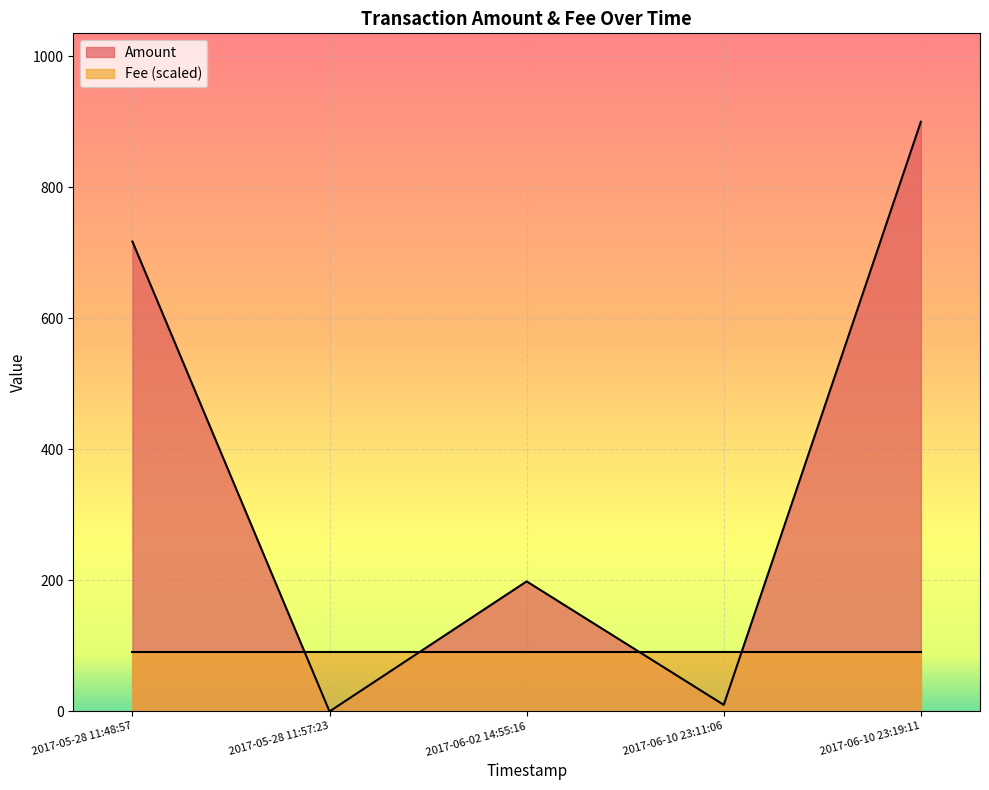

Between 2017-06-10 23:11:06 and 2017-05-28 11:57:23, which series saw the biggest shift?

Amount